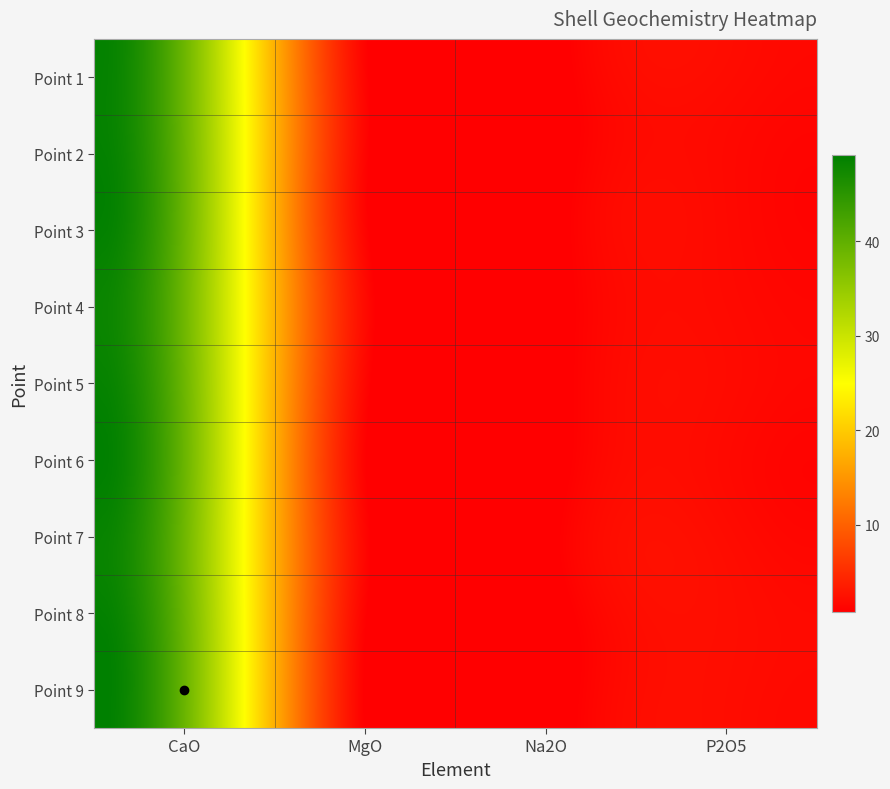

What is the minimum value shown in the chart?

0.8